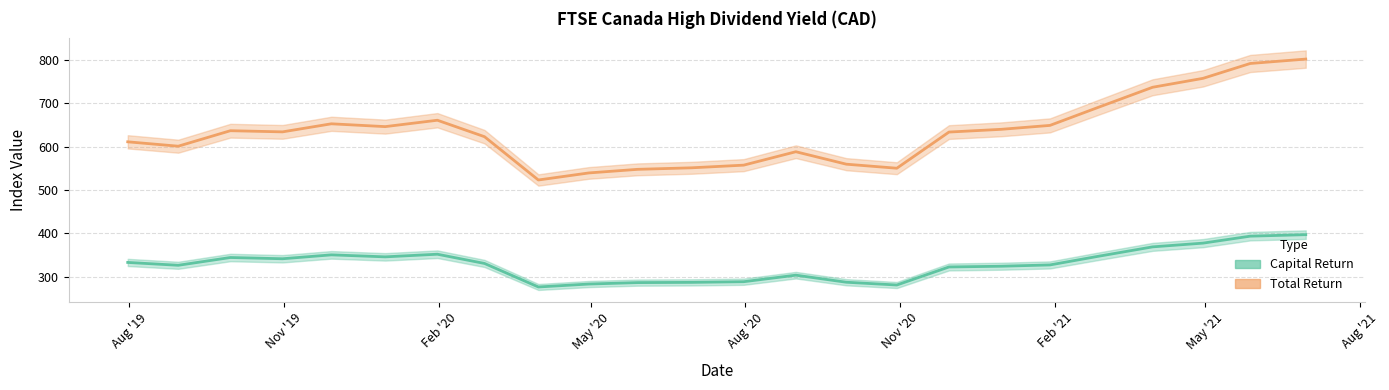

Which series has the largest range (max minus min)?

Total Return